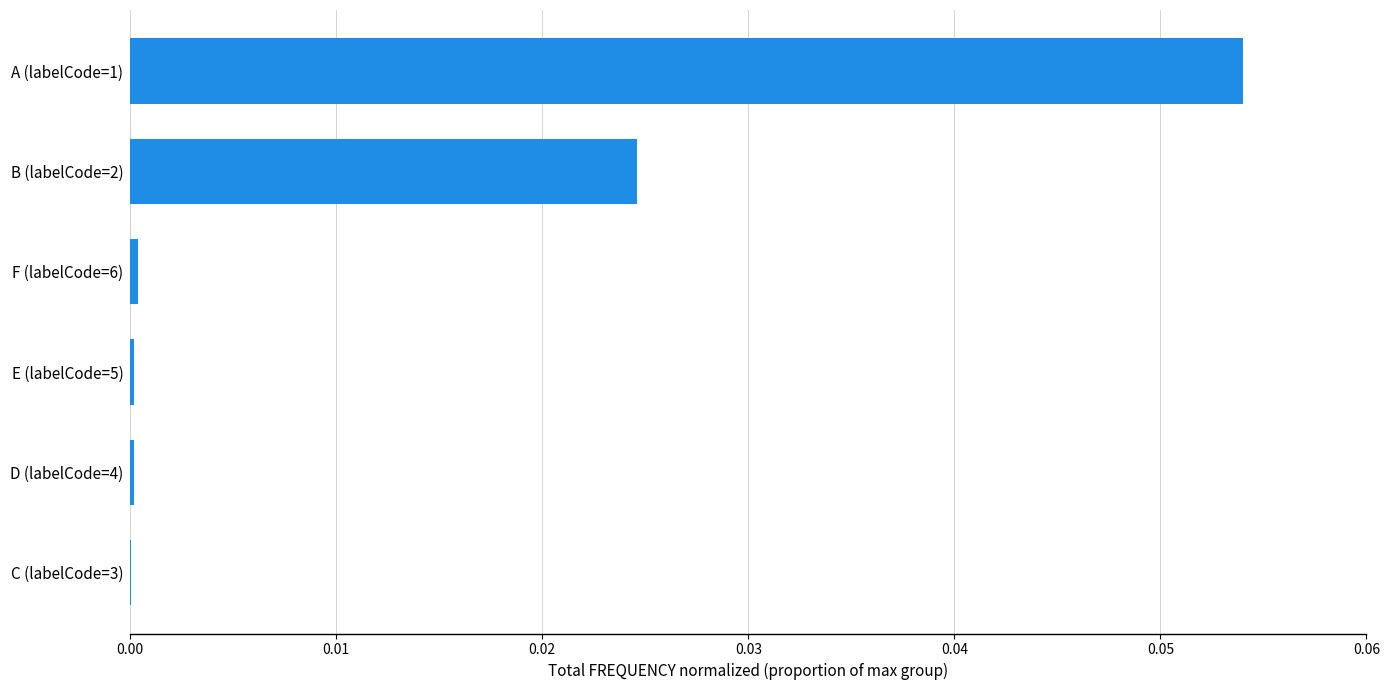

Are the bars grouped side by side (vs. stacked)?

No